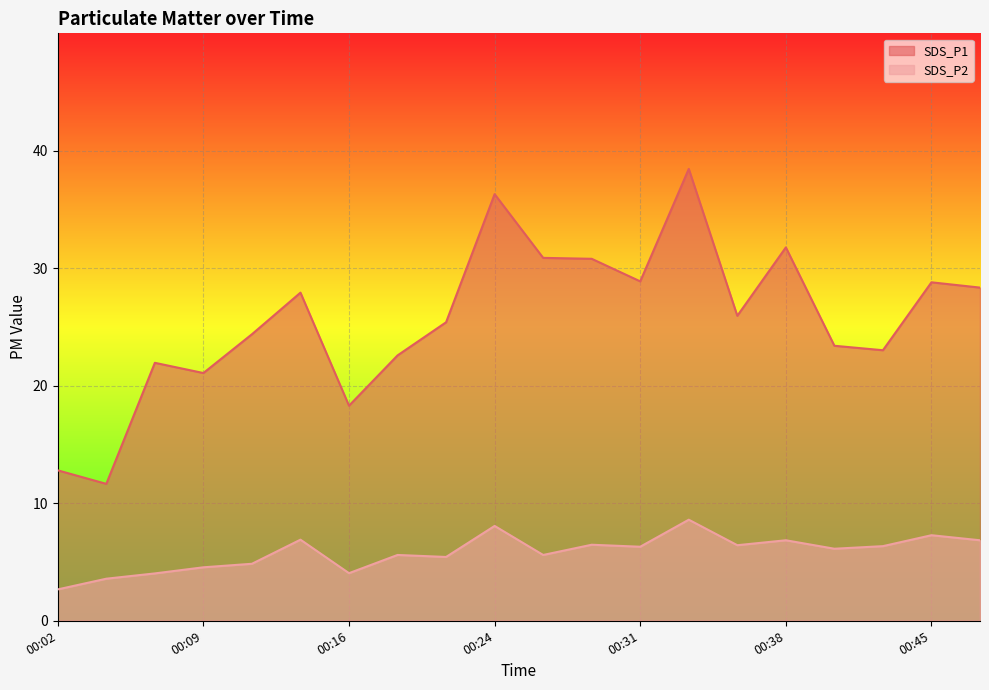

What is the total value across all series at 00:19?

28.2